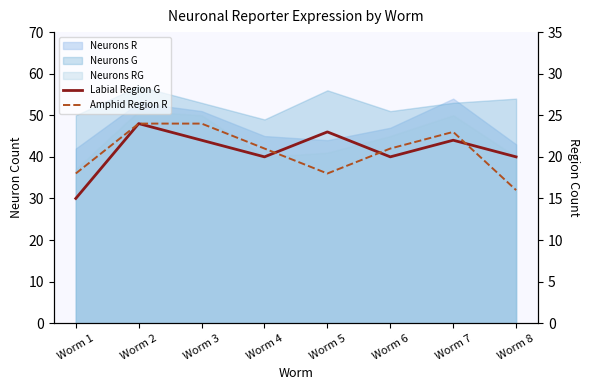

Where do Amphid Region R and Labial Region G first cross each other?

Worm 4 and Worm 5